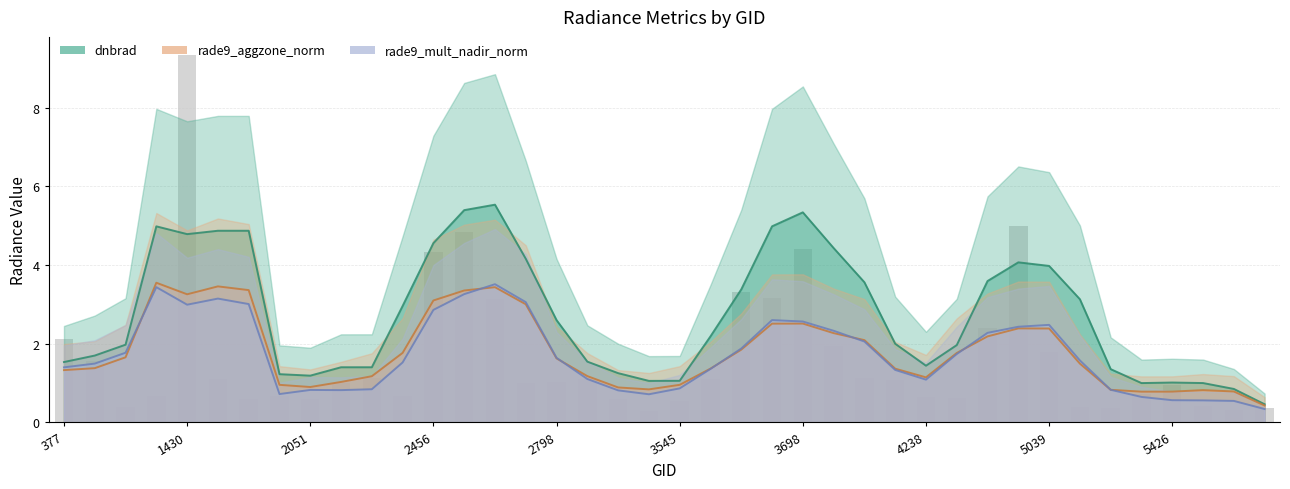

What position from the left is 3698?

25